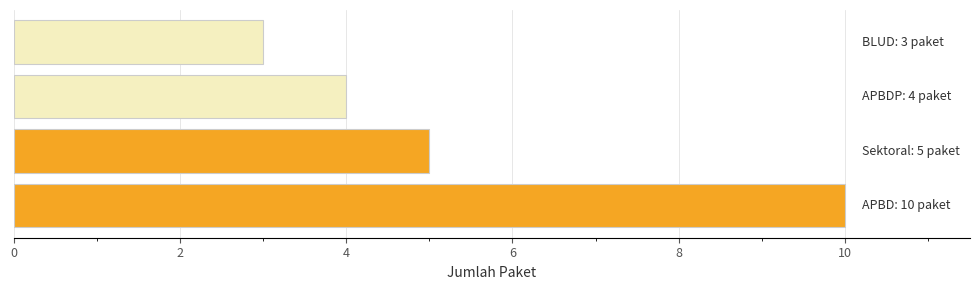

What is the minimum value shown in the chart?

3